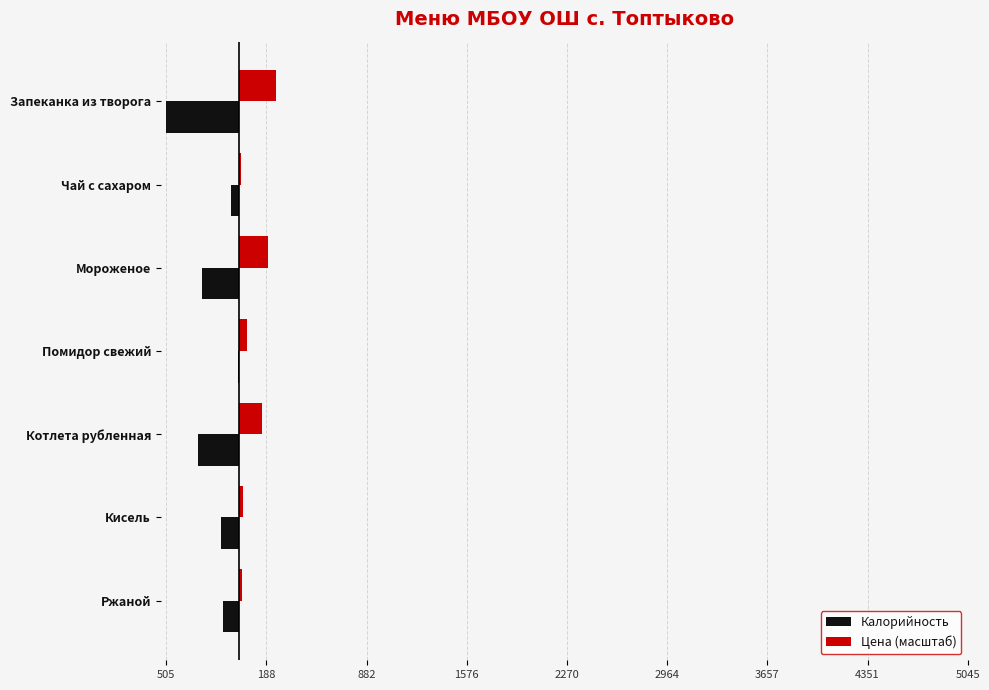

What is the value of the Цена (масштаб) bar at the 6th from the left?

29.1